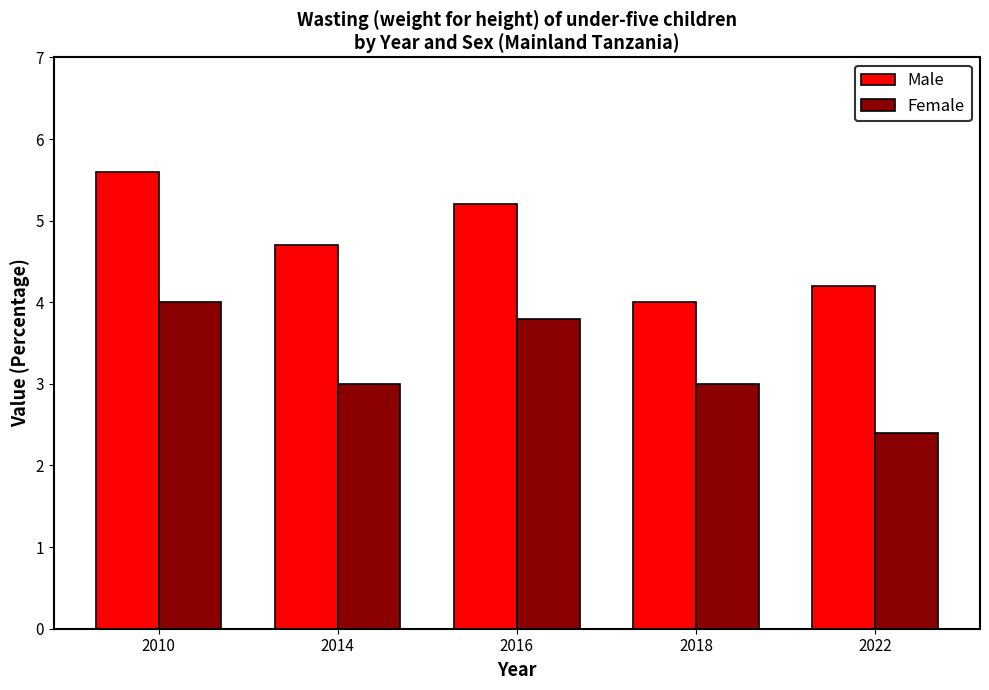

Reading left to right, extract all data points from this chart.

Male: 2010=5.6	2014=4.7	2016=5.2	2018=4.0	2022=4.2
Female: 2010=4.0	2014=3.0	2016=3.8	2018=3.0	2022=2.4